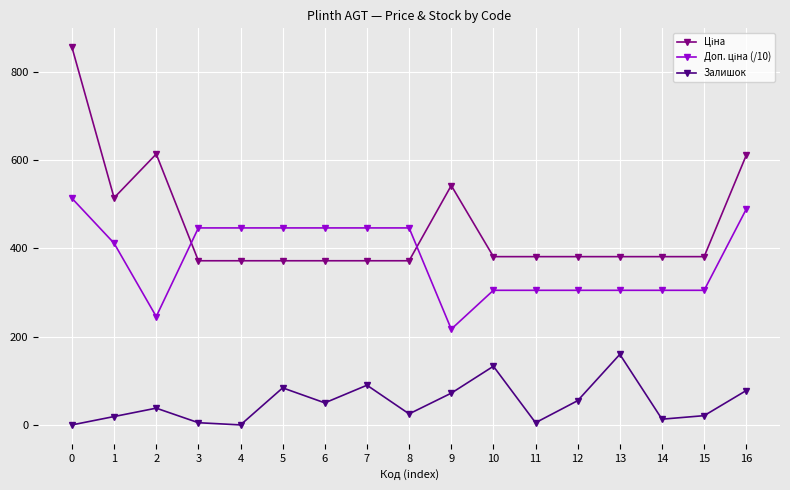

What is the difference between the maximum and second lowest values in the Залишок series?

160.0